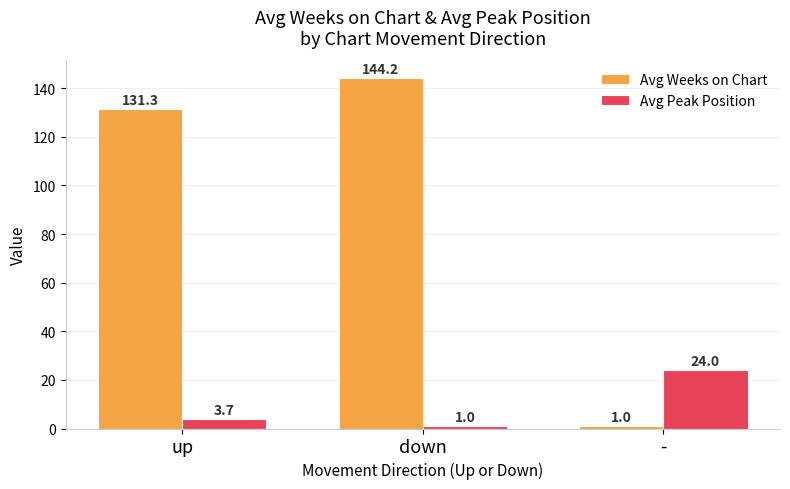

What is the average value of the Avg Weeks on Chart series?

92.1